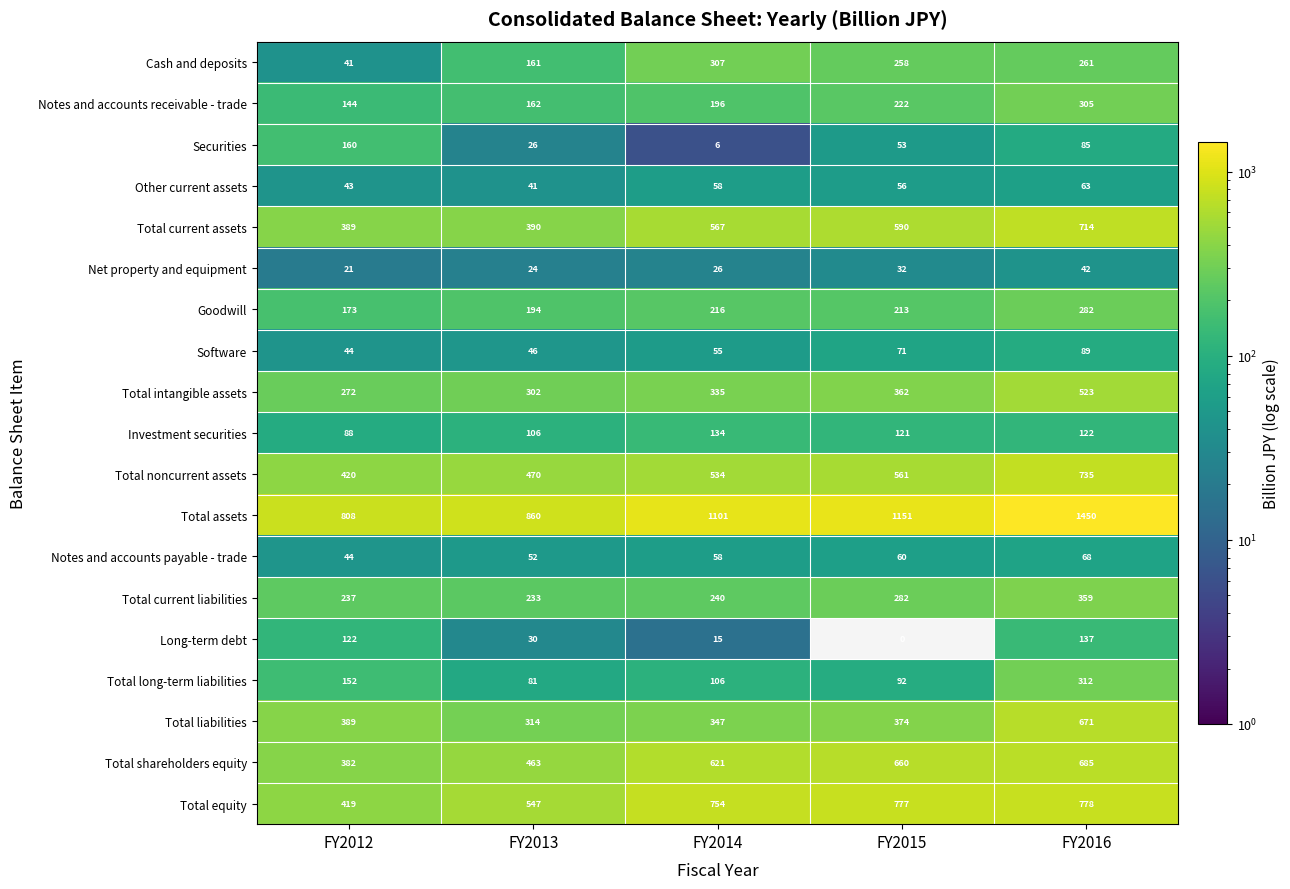

Which series changed the most between FY2013 and FY2015?

Total assets